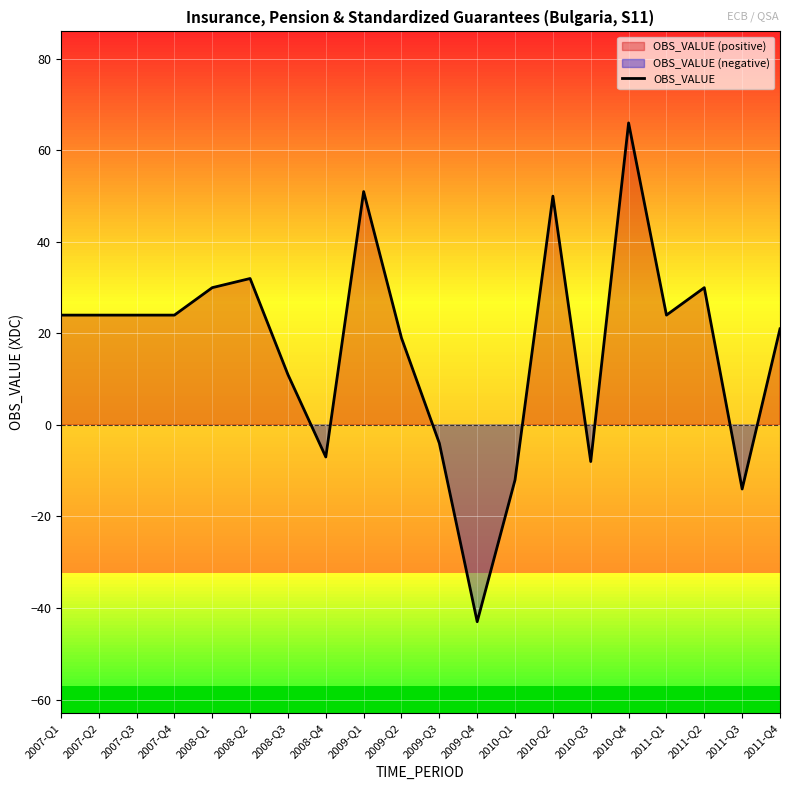

The chart shows a value of 41 at 2011-Q1. True or false?

False